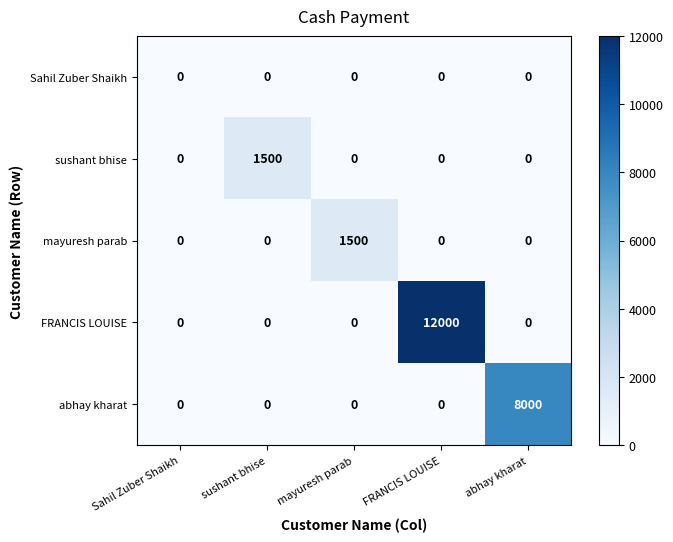

What is the spread (max minus min) of values at FRANCIS LOUISE?

12000